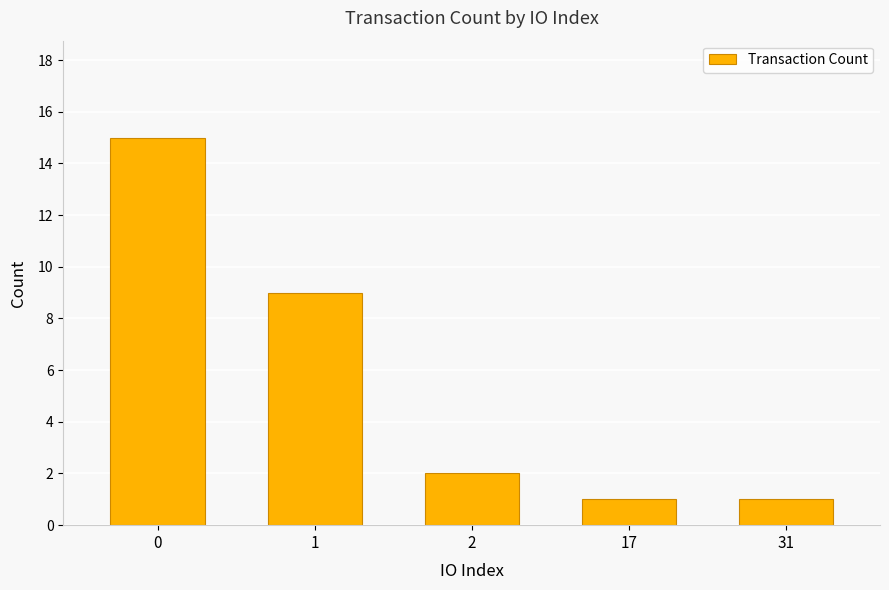

Reading left to right, transcribe all the data shown in this chart.

0=15	1=9	2=2	17=1	31=1